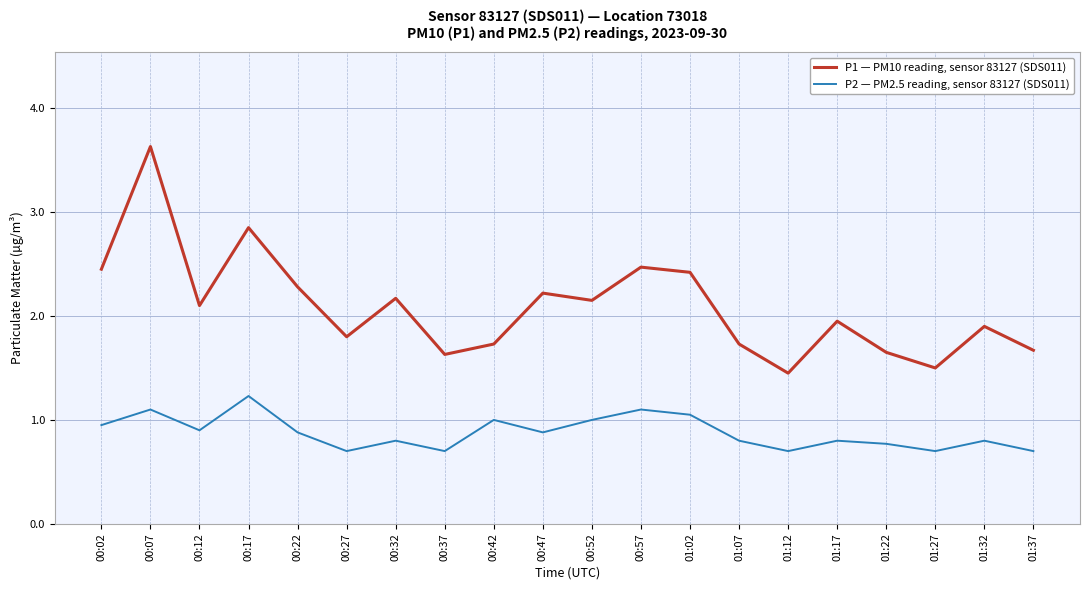

What position from the right is 00:52?

10